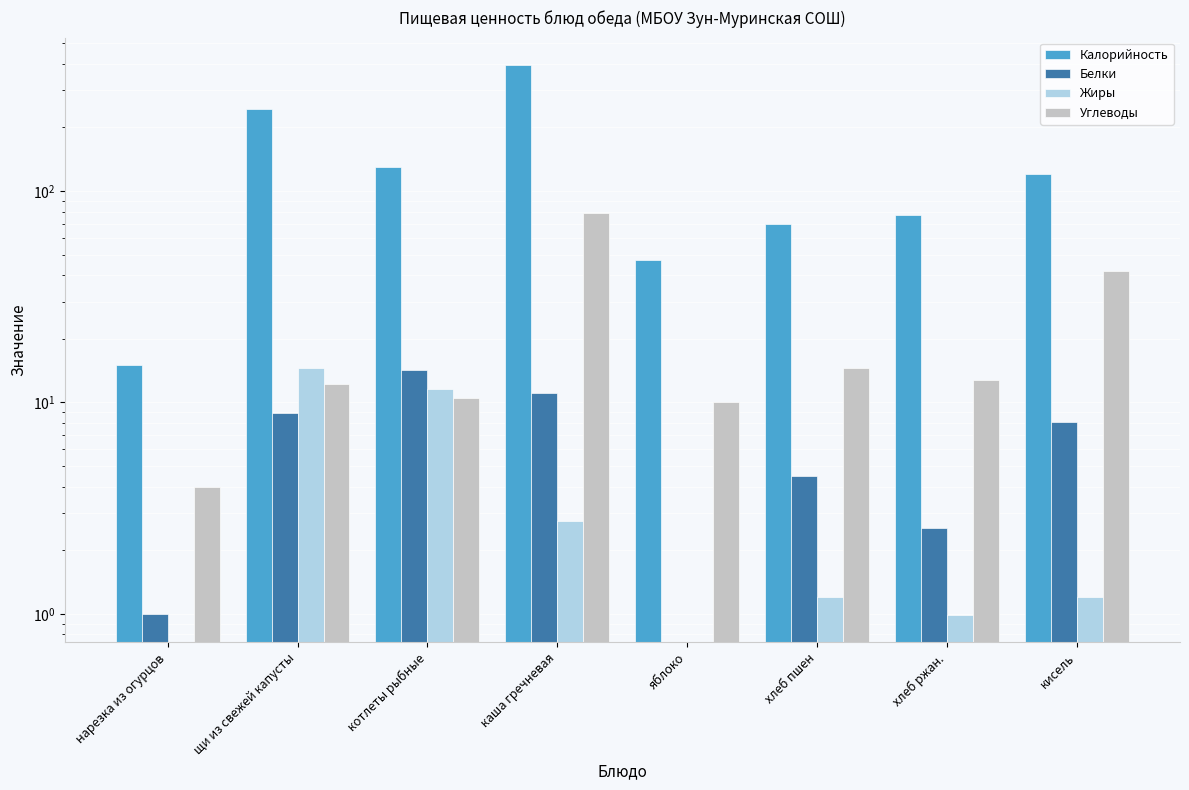

What is the greatest value displayed?

394.0